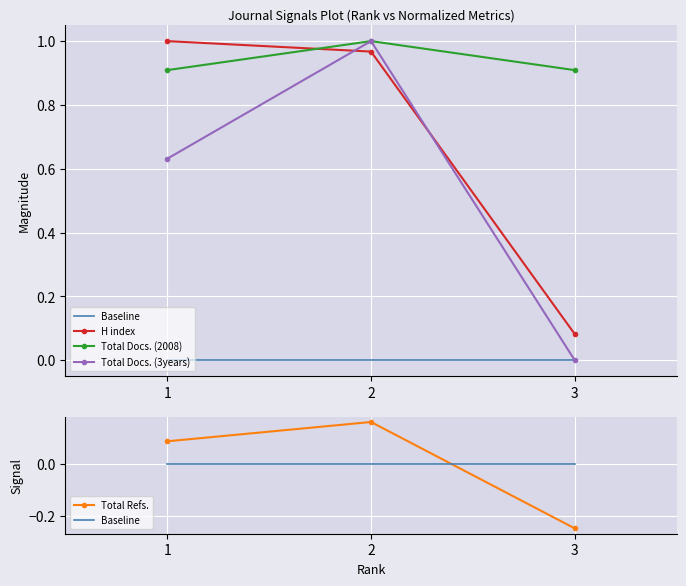

Where is Total Refs. nearest to the value 0?

1